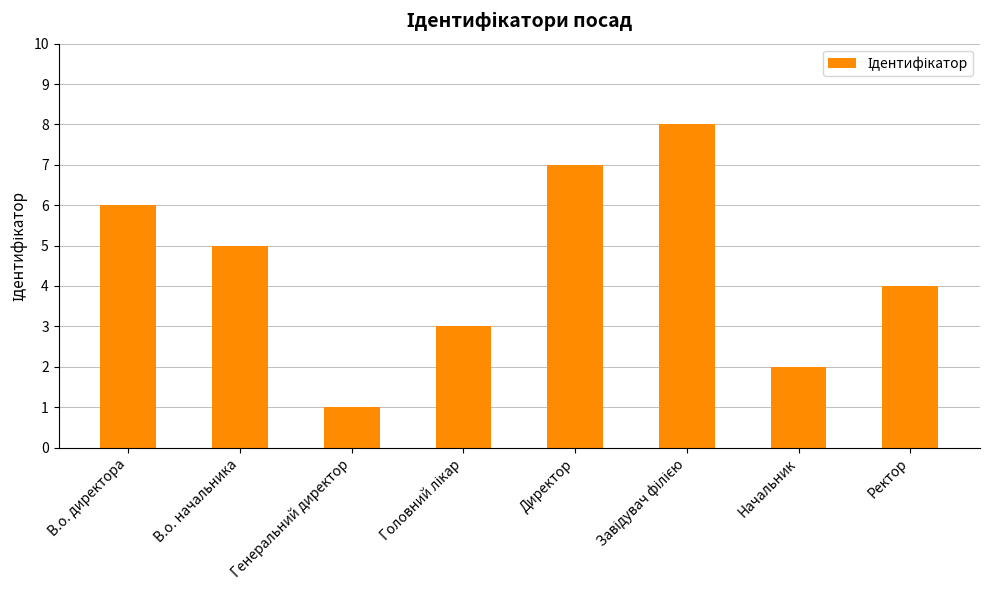

At which label does the data first exceed 5?

В.о. директора